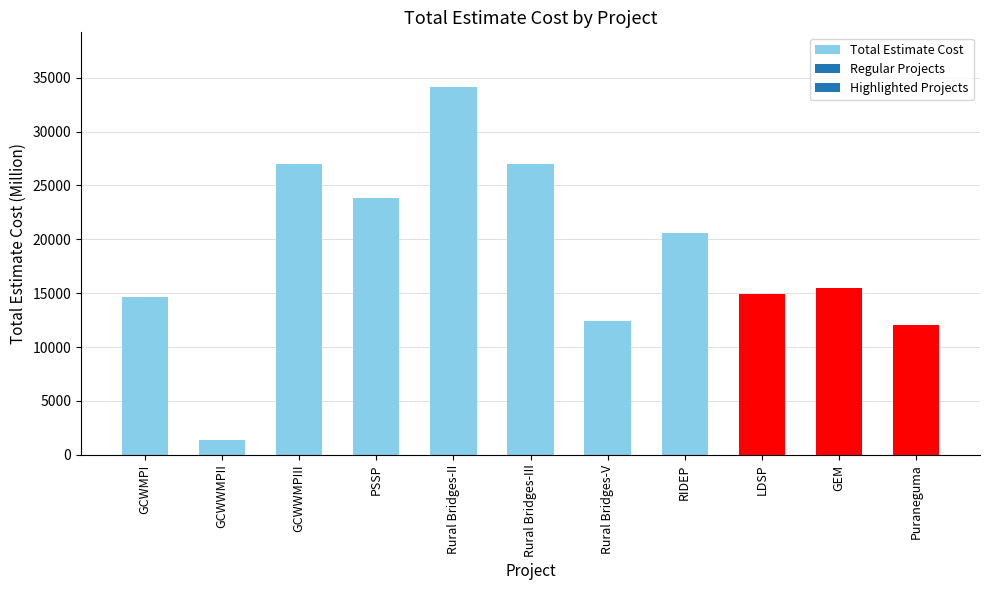

At which category does the chart reach its minimum across all series?

GCWWMPII